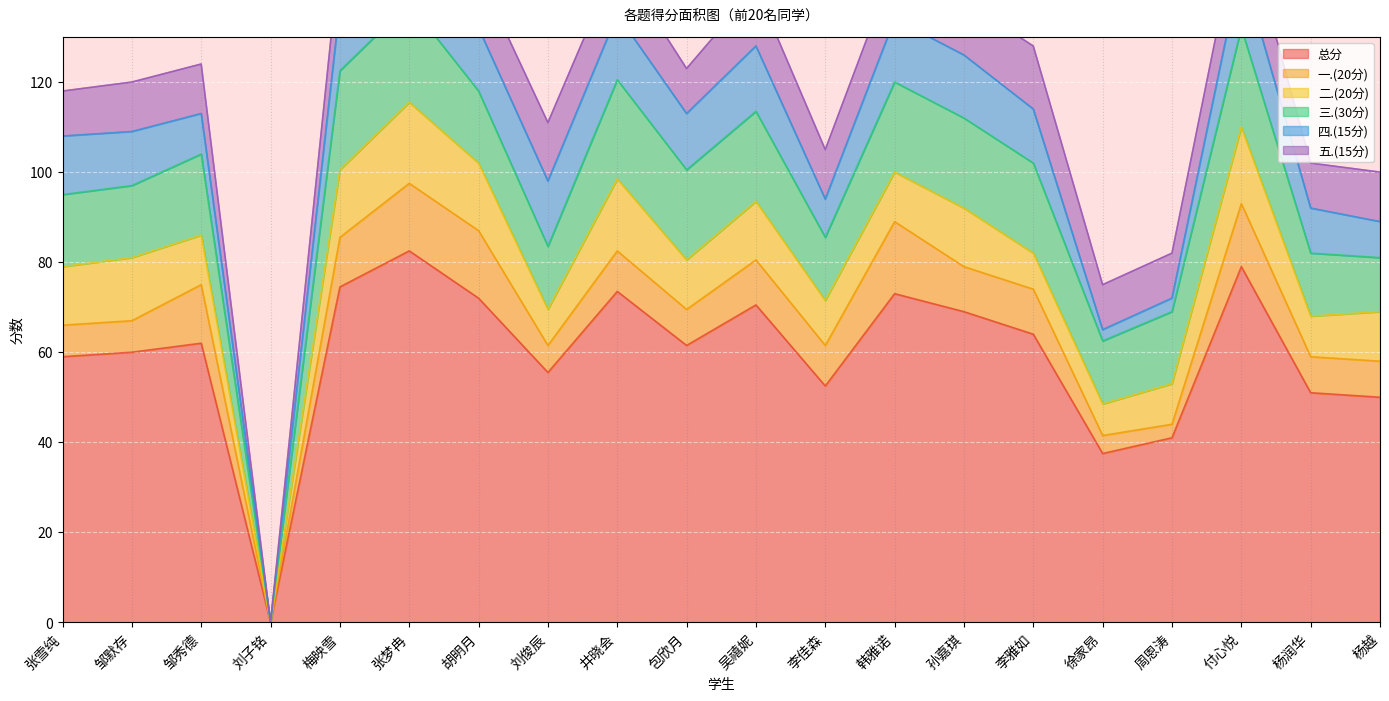

What is the total value across all series at 孙嘉琪?

138.0